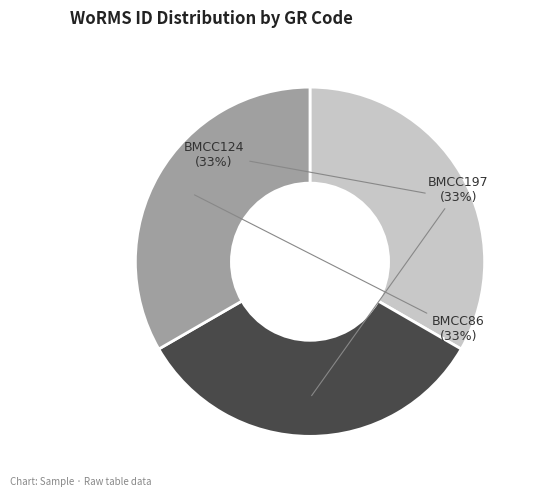

To the nearest percent, what is the combined percentage of BMCC124 and BMCC197?

67%